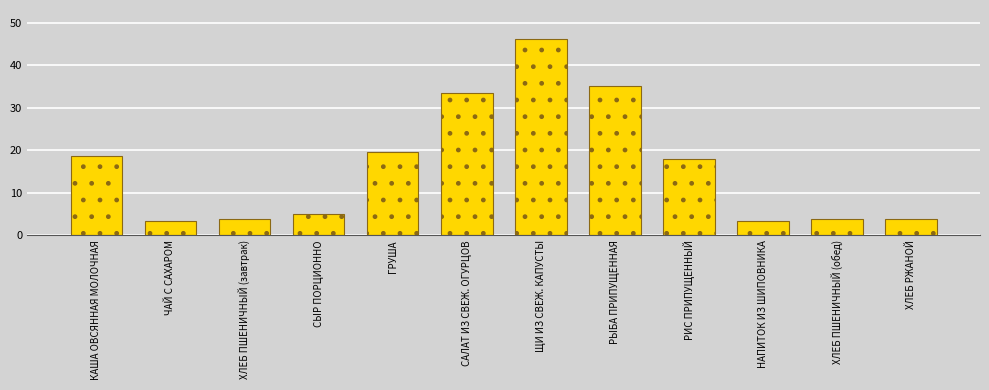

What is the difference between the maximum and minimum values?

42.8